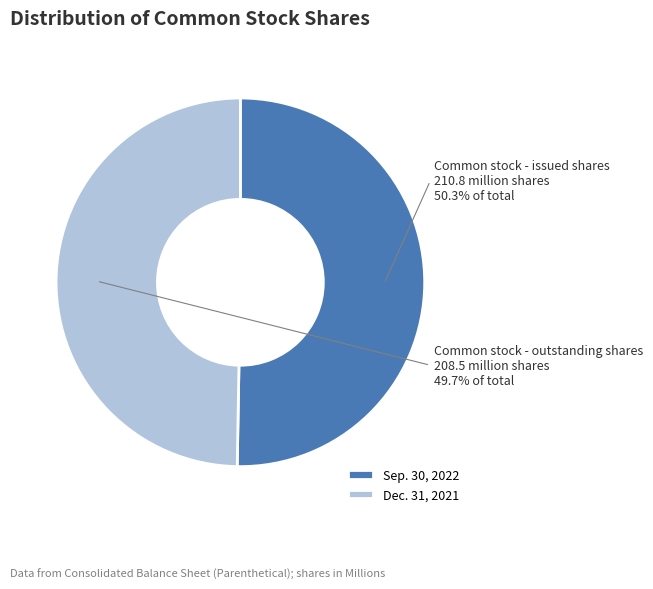

To the nearest percent, what is the difference between the largest and smallest slice percentages?

1%